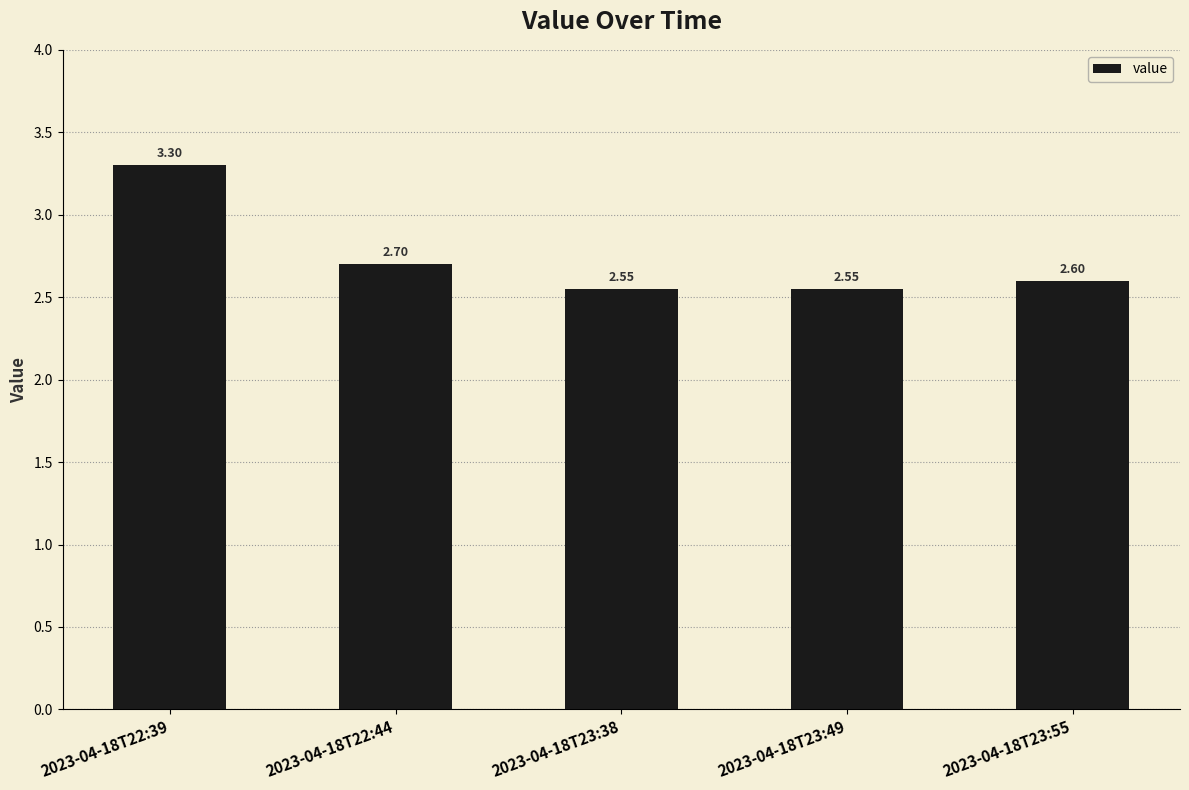

Approximately how many times larger is the value at 2023-04-18T22:44 compared to 2023-04-18T23:55?

1.0